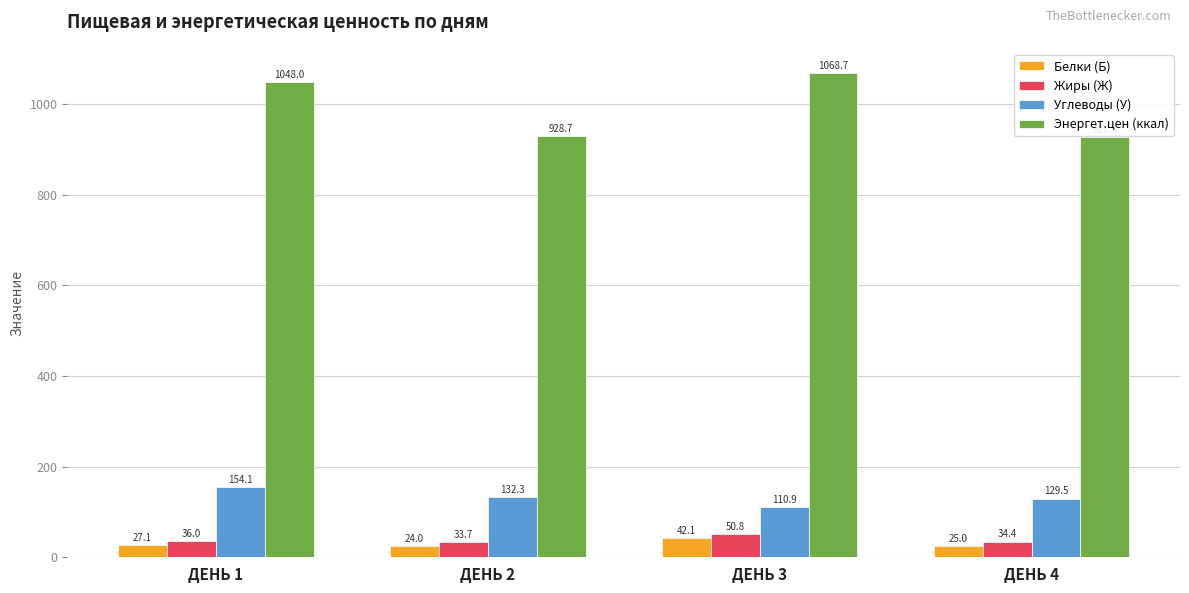

True or false: Белки (Б) has a value of 24.0 at ДЕНЬ 2.

True